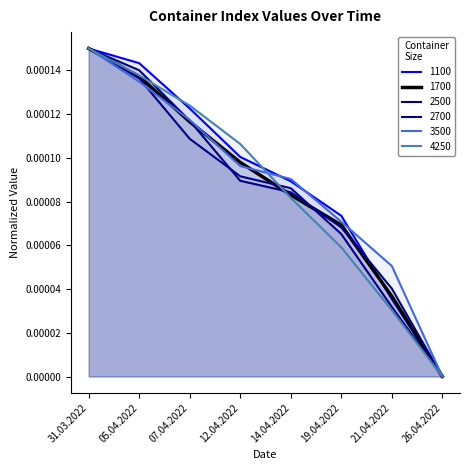

Reading left to right, transcribe all the data shown in this chart.

1100: 31.03.2022=0.0	05.04.2022=0.0	07.04.2022=0.0	12.04.2022=0.0	14.04.2022=0.0	19.04.2022=0.0	21.04.2022=0.0	26.04.2022=0.0
1700: 31.03.2022=0.0	05.04.2022=0.0	07.04.2022=0.0	12.04.2022=0.0	14.04.2022=0.0	19.04.2022=0.0	21.04.2022=0.0	26.04.2022=0.0
2500: 31.03.2022=0.0	05.04.2022=0.0	07.04.2022=0.0	12.04.2022=0.0	14.04.2022=0.0	19.04.2022=0.0	21.04.2022=0.0	26.04.2022=0.0
2700: 31.03.2022=0.0	05.04.2022=0.0	07.04.2022=0.0	12.04.2022=0.0	14.04.2022=0.0	19.04.2022=0.0	21.04.2022=0.0	26.04.2022=0.0
3500: 31.03.2022=0.0	05.04.2022=0.0	07.04.2022=0.0	12.04.2022=0.0	14.04.2022=0.0	19.04.2022=0.0	21.04.2022=0.0	26.04.2022=0.0
4250: 31.03.2022=0.0	05.04.2022=0.0	07.04.2022=0.0	12.04.2022=0.0	14.04.2022=0.0	19.04.2022=0.0	21.04.2022=0.0	26.04.2022=0.0